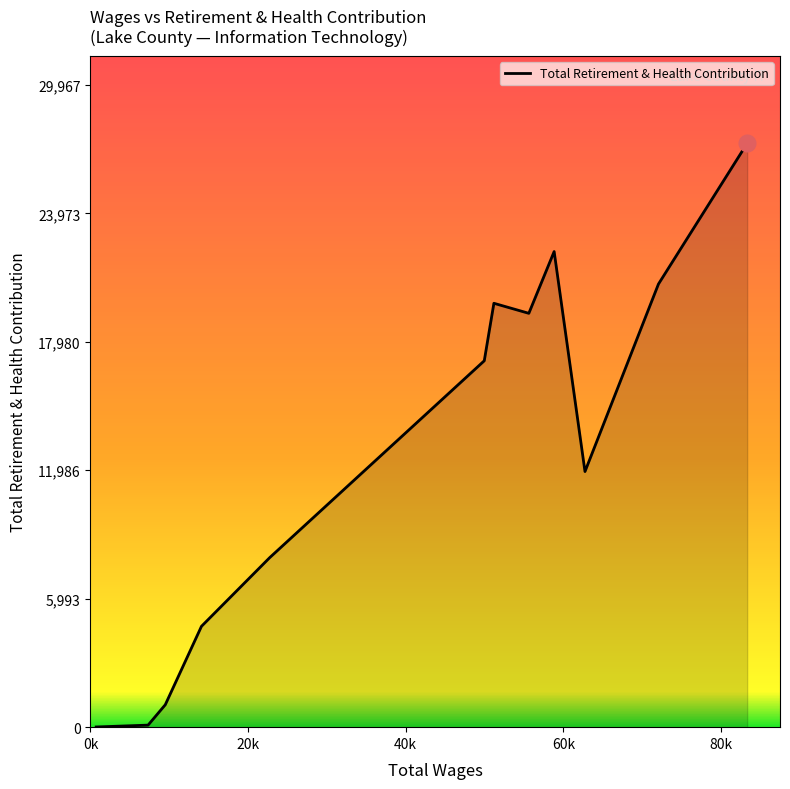

What is the greatest value displayed?

27243